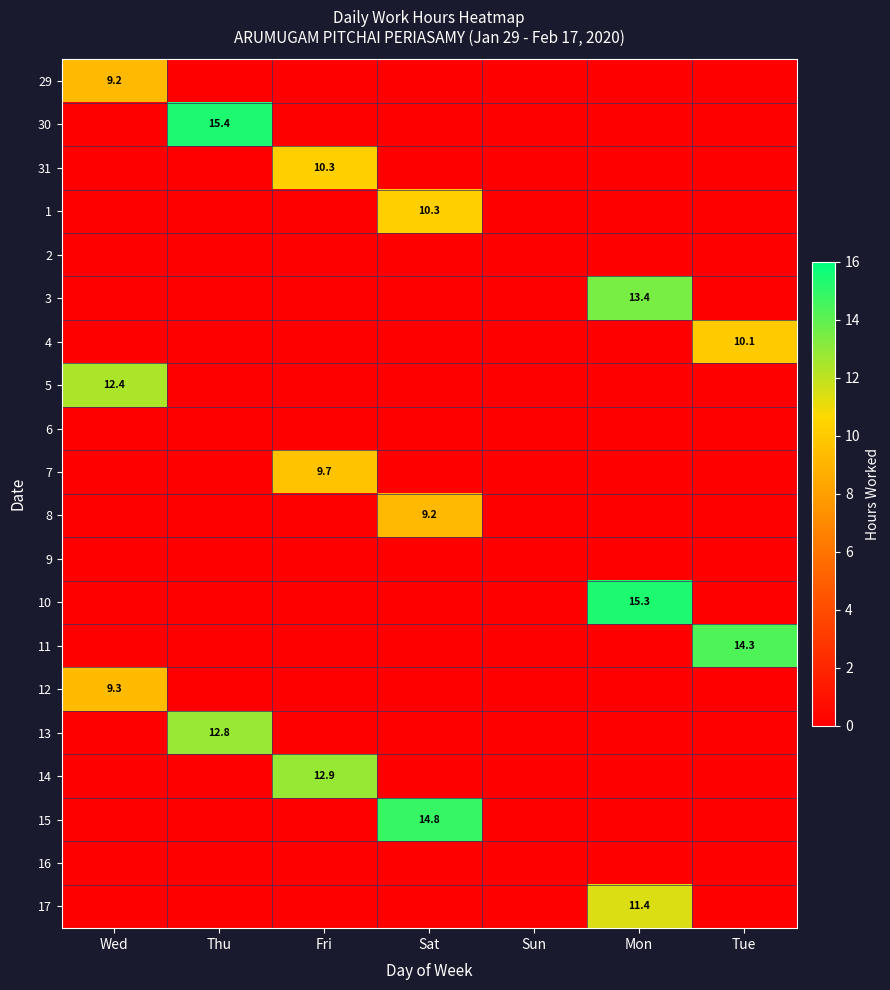

The value of 1 at Sat is 17.9. True or false?

False